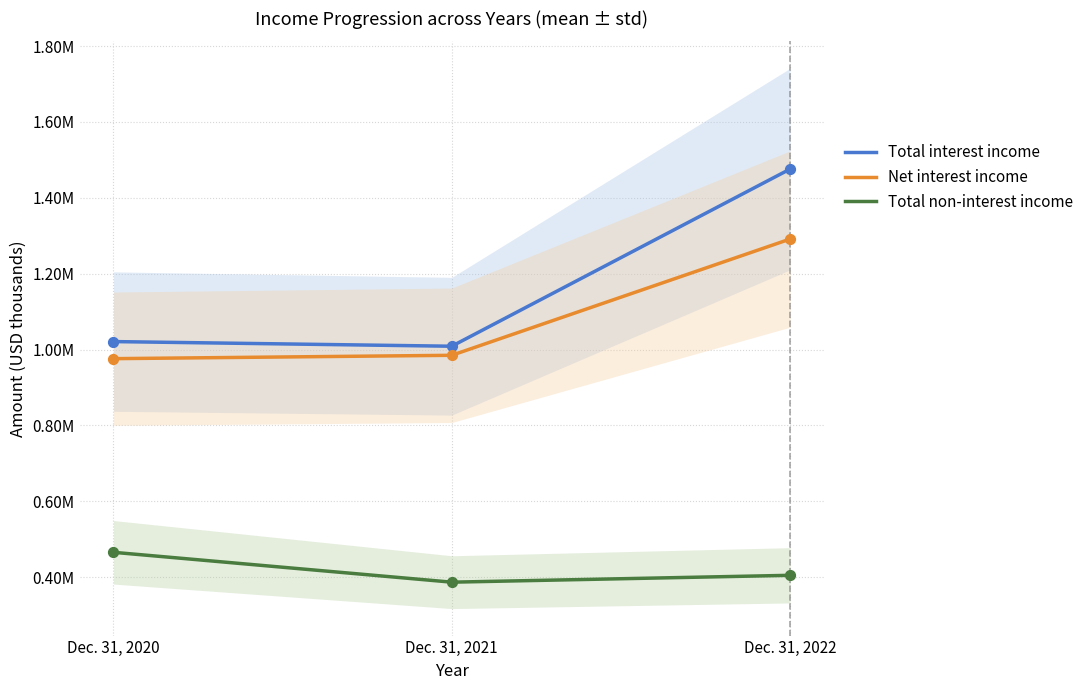

What is the total value across all series at Dec. 31, 2022?

3171822